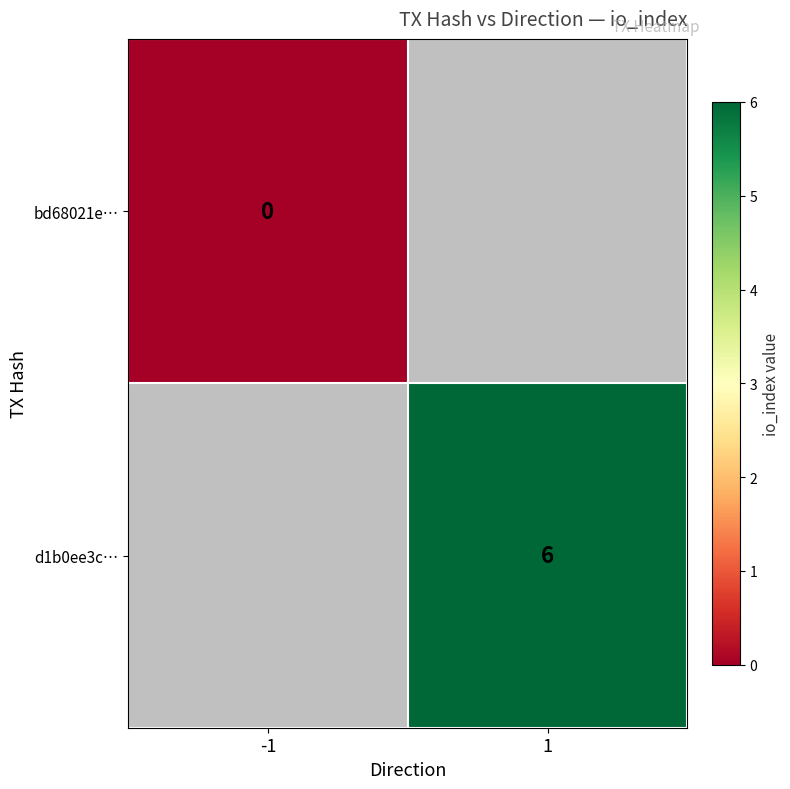

True or false: d1b0ee3c… has a value of 6 at 1.

True